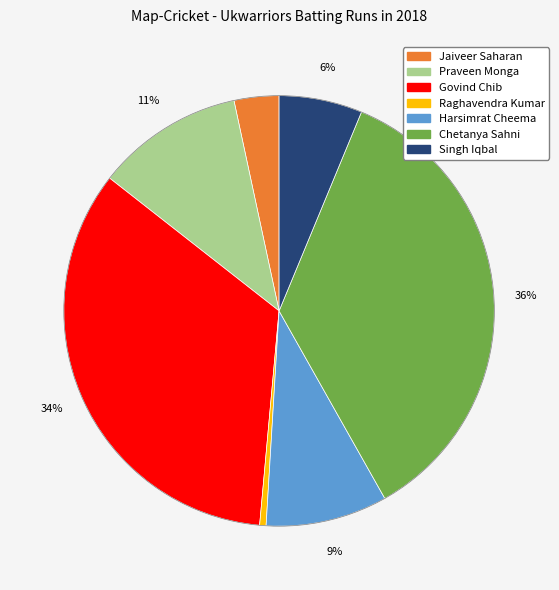

To the nearest percent, what is the average slice percentage?

14%